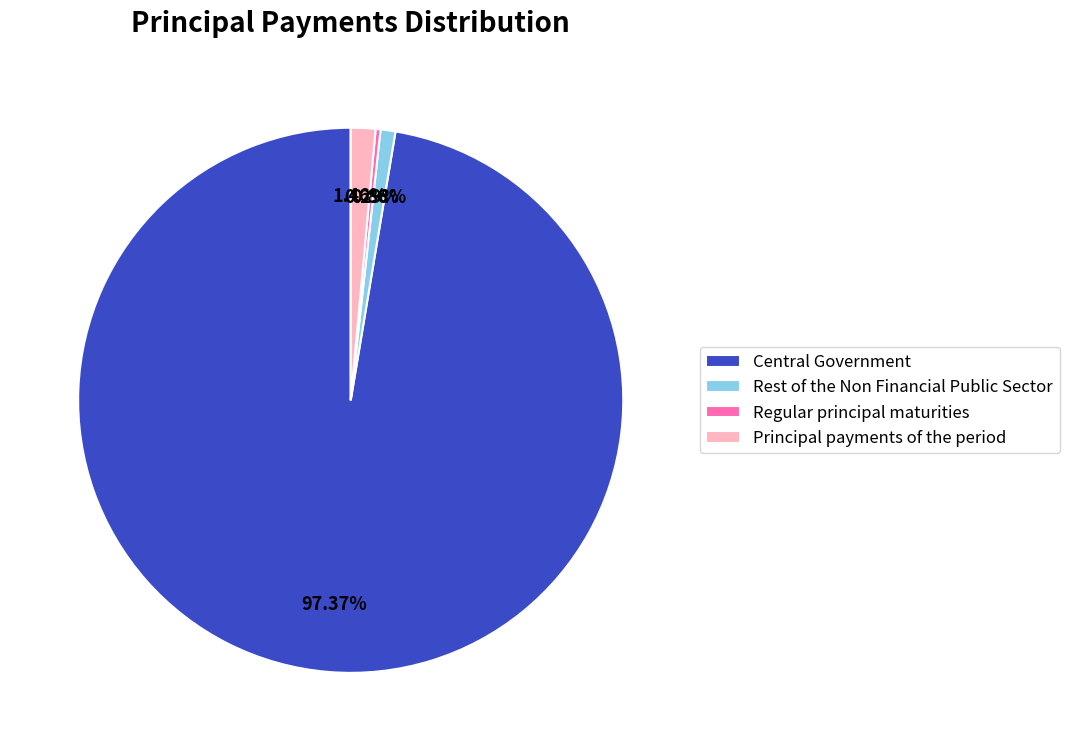

Which has a higher value, Rest of the Non Financial Public Sector or Central Government?

Central Government